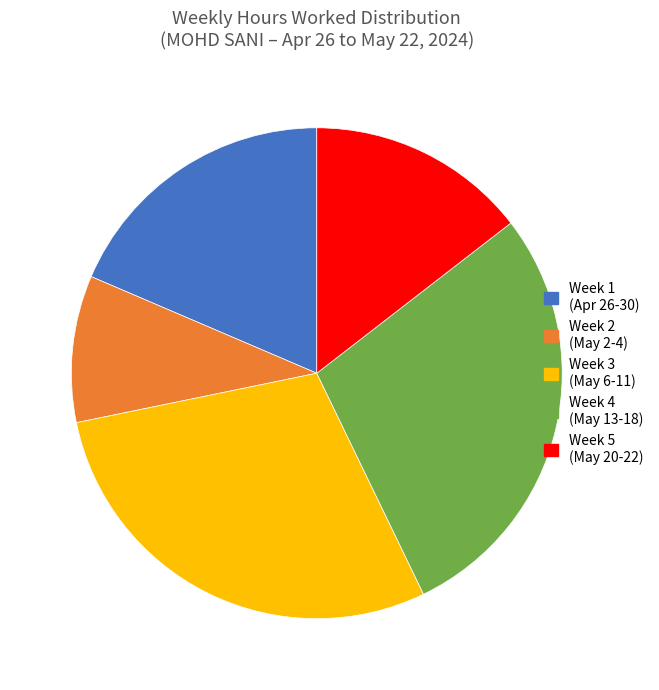

Does any single category account for the majority?

No